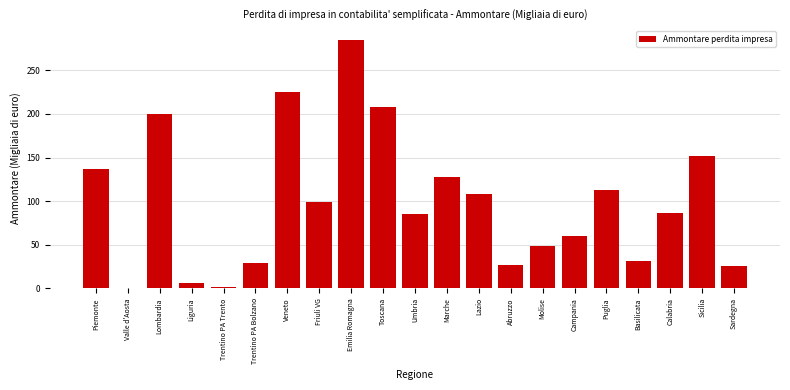

The value at Abruzzo is 27. True or false?

True